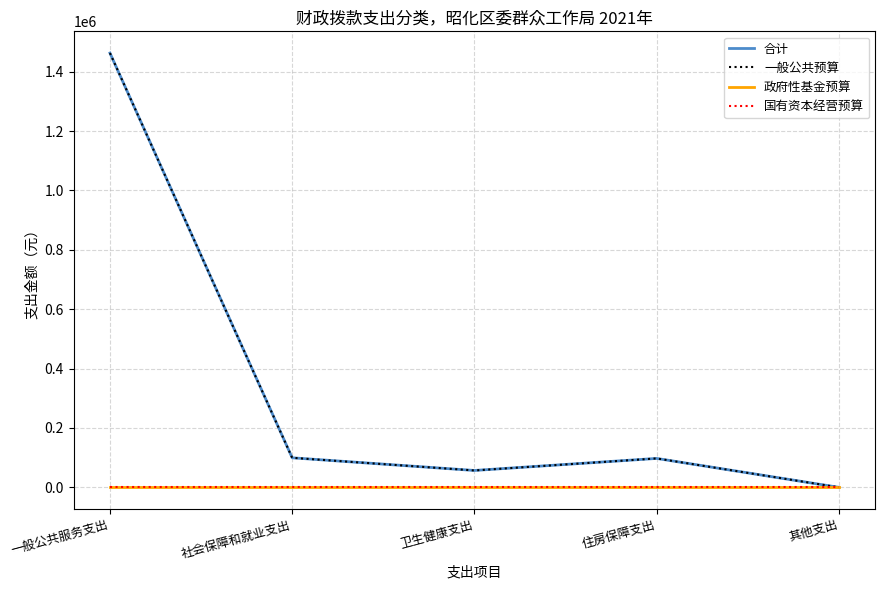

Rank the categories by 一般公共预算 value from highest to lowest.

一般公共服务支出, 社会保障和就业支出, 住房保障支出, 卫生健康支出, 其他支出